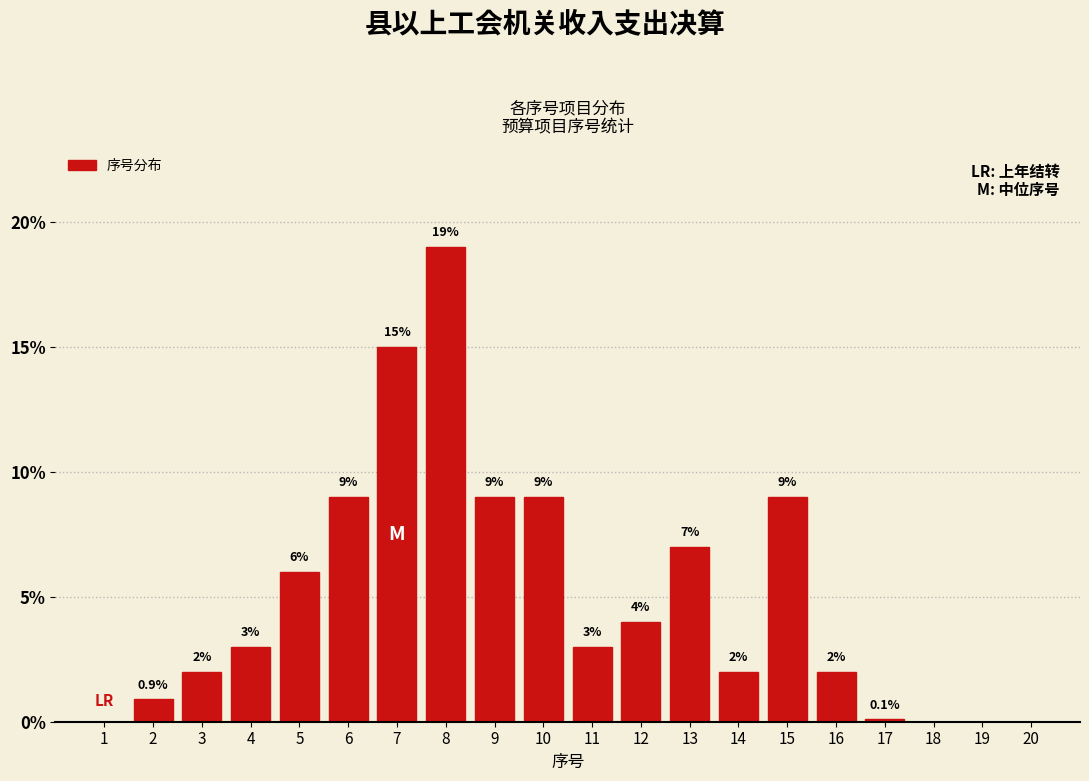

Reading left to right, what are all the values shown in this chart?

1=0.0	2=0.9	3=2.0	4=3.0	5=6.0	6=9.0	7=15.0	8=19.0	9=9.0	10=9.0	11=3.0	12=4.0	13=7.0	14=2.0	15=9.0	16=2.0	17=0.1	18=0.0	19=0.0	20=0.0